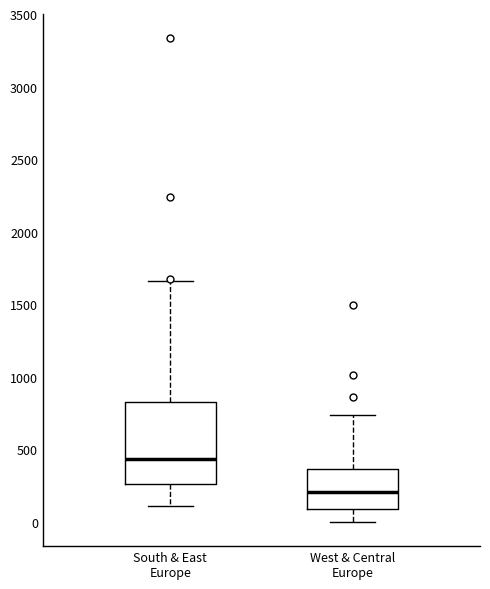

Reading left to right, transcribe this box plot: for each box, give where its median line is, the range the box spans, and where its two whiskers end, as read against the y-axis. The values are not printed on the chart, so give them approximately, as read against the axis.

South & East Europe: median 450, box 250 to 850, whiskers 100 to 1650
West & Central Europe: median 200, box 100 to 350, whiskers 0 to 750